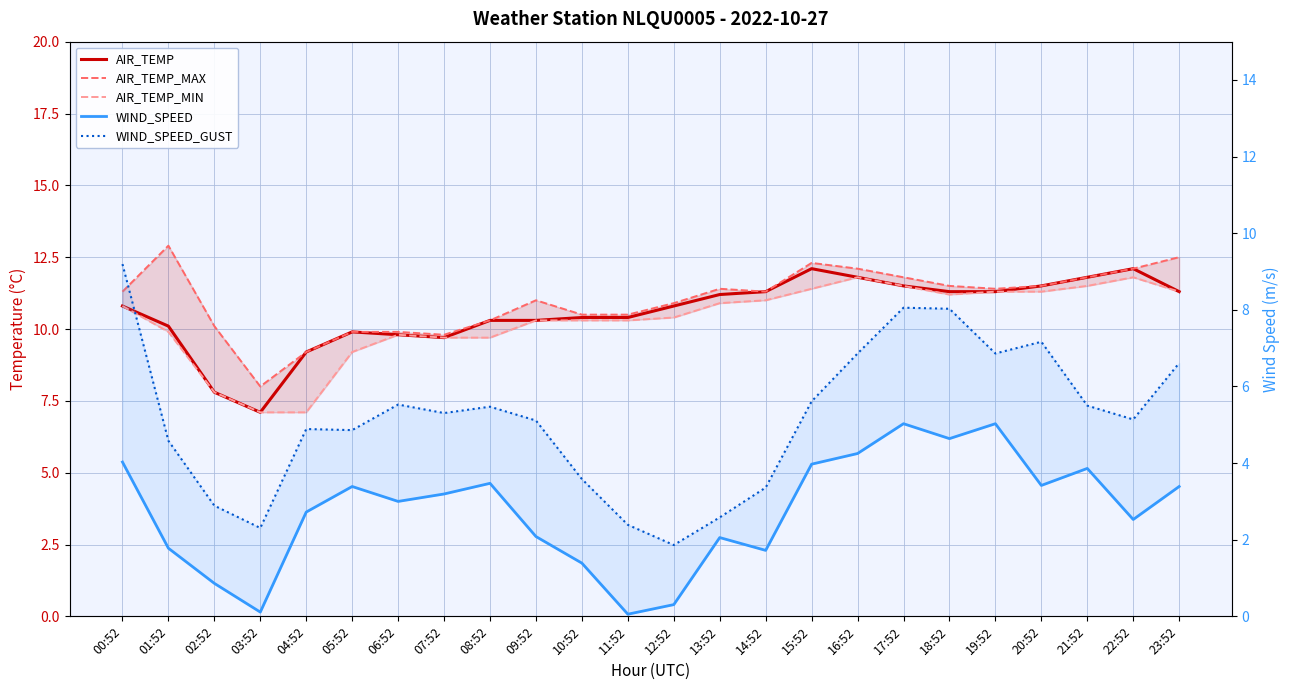

Reading left to right, what are all the values shown in this chart?

AIR_TEMP: 10.8	10.1	7.8	7.1	9.2	9.9	9.8	9.7	10.3	10.3	10.4	10.4	10.8	11.2	11.3	12.1	11.8	11.5	11.3	11.3	11.5	11.8	12.1	11.3
AIR_TEMP_MAX: 11.3	12.9	10.1	8.0	9.2	9.9	9.9	9.8	10.3	11.0	10.5	10.5	10.9	11.4	11.3	12.3	12.1	11.8	11.5	11.4	11.5	11.8	12.1	12.5
AIR_TEMP_MIN: 10.8	9.9	7.8	7.1	7.1	9.2	9.8	9.7	9.7	10.3	10.3	10.3	10.4	10.9	11.0	11.4	11.8	11.5	11.2	11.3	11.3	11.5	11.8	11.3
WIND_SPEED: 4.0	1.8	0.9	0.1	2.7	3.4	3.0	3.2	3.5	2.1	1.4	0.1	0.3	2.1	1.7	4.0	4.2	5.0	4.6	5.0	3.4	3.9	2.5	3.4
WIND_SPEED_GUST: 9.2	4.6	2.9	2.3	4.9	4.9	5.5	5.3	5.5	5.1	3.6	2.4	1.9	2.6	3.4	5.6	6.9	8.1	8.0	6.9	7.2	5.5	5.1	6.6